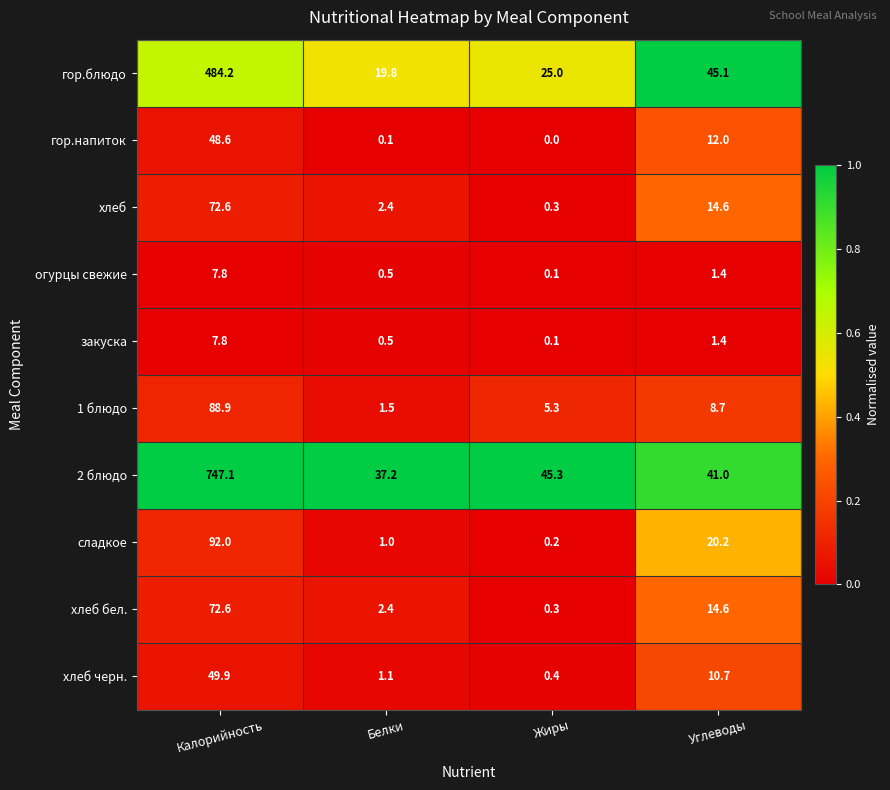

At which category is the sum across all series the highest?

Калорийность